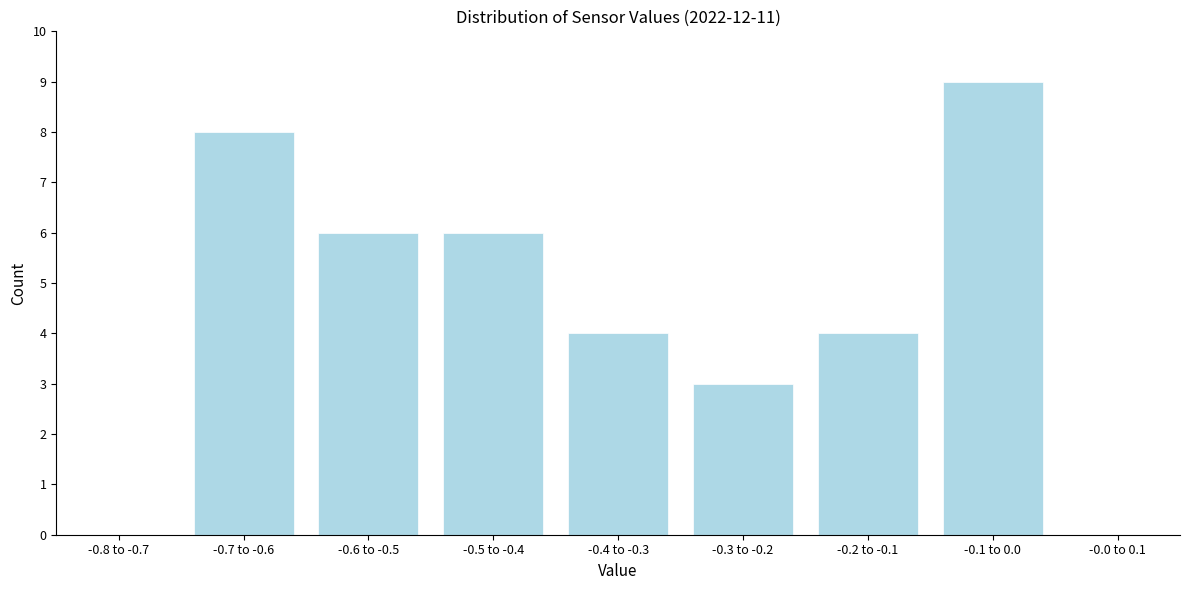

Reading left to right, extract all data points from this chart.

-0.8 to -0.7=0	-0.7 to -0.6=8	-0.6 to -0.5=6	-0.5 to -0.4=6	-0.4 to -0.3=4	-0.3 to -0.2=3	-0.2 to -0.1=4	-0.1 to 0.0=9	-0.0 to 0.1=0